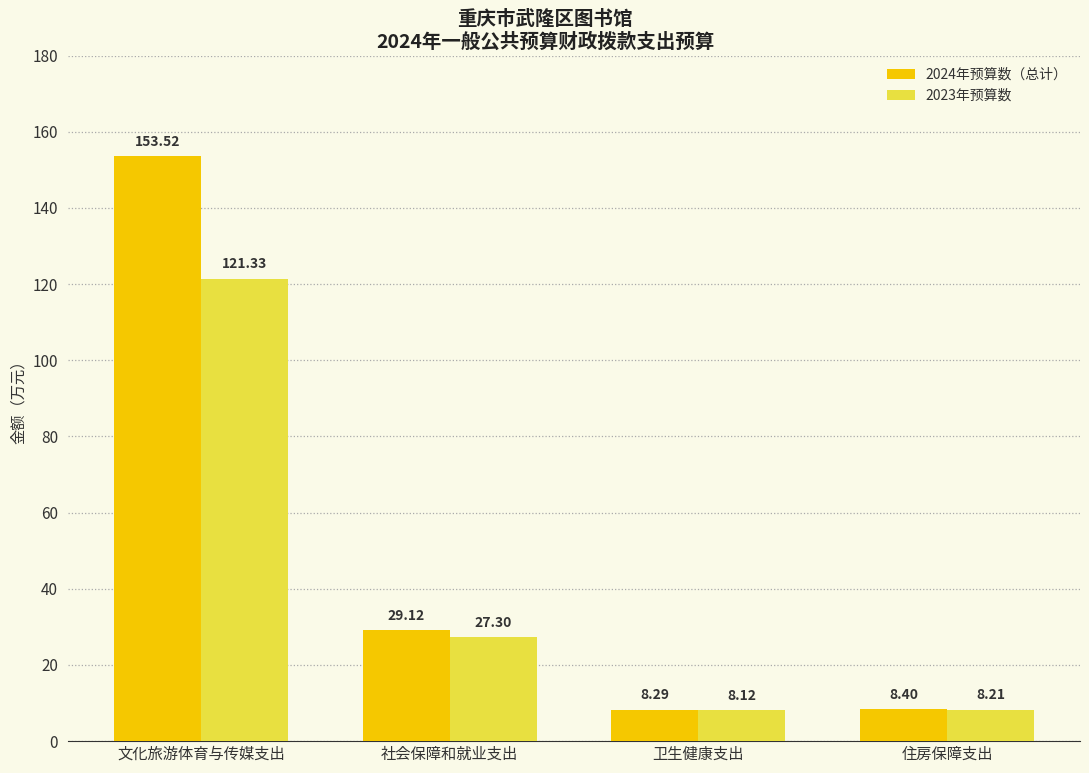

The value of 2024年预算数（总计） at 住房保障支出 is 8.4. True or false?

True